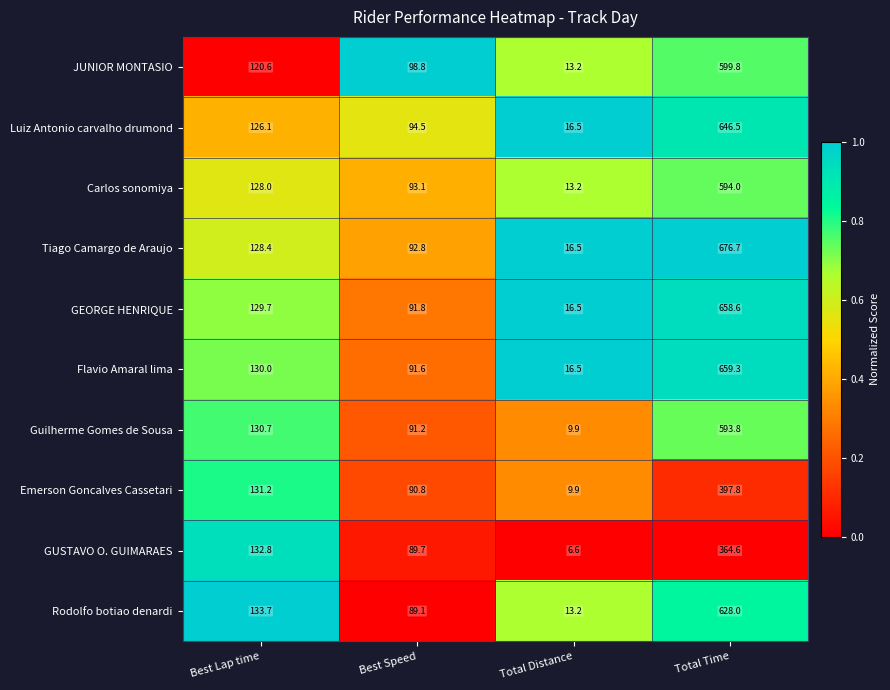

What is the difference between the highest and lowest values at Best Lap time?

13.1